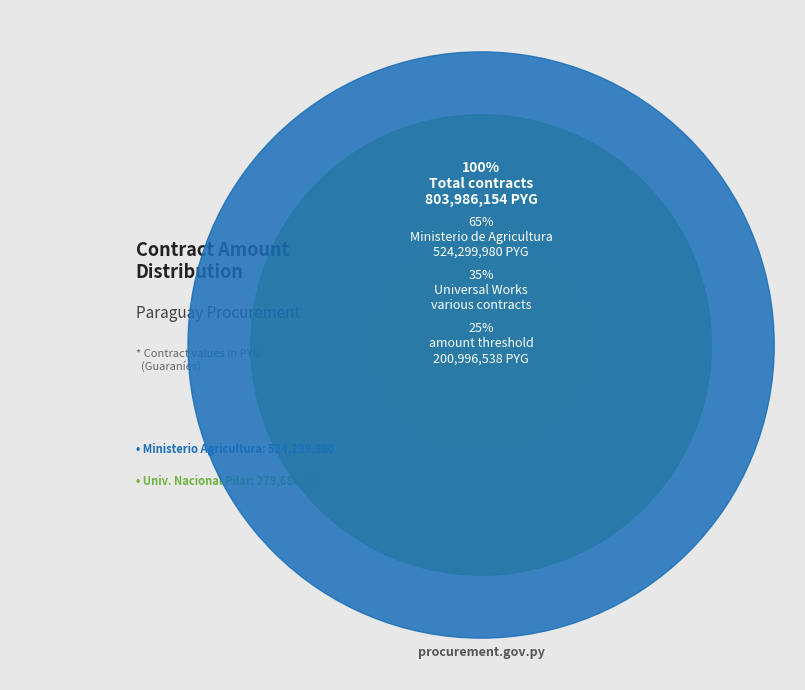

How many segments does this pie chart have?

2